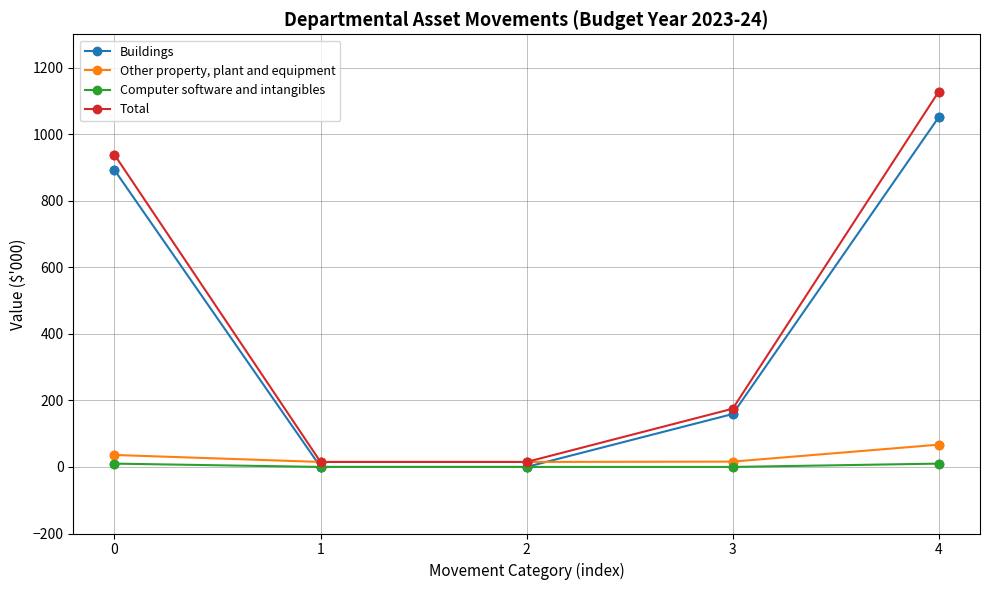

Which series has the widest spread of values?

Total